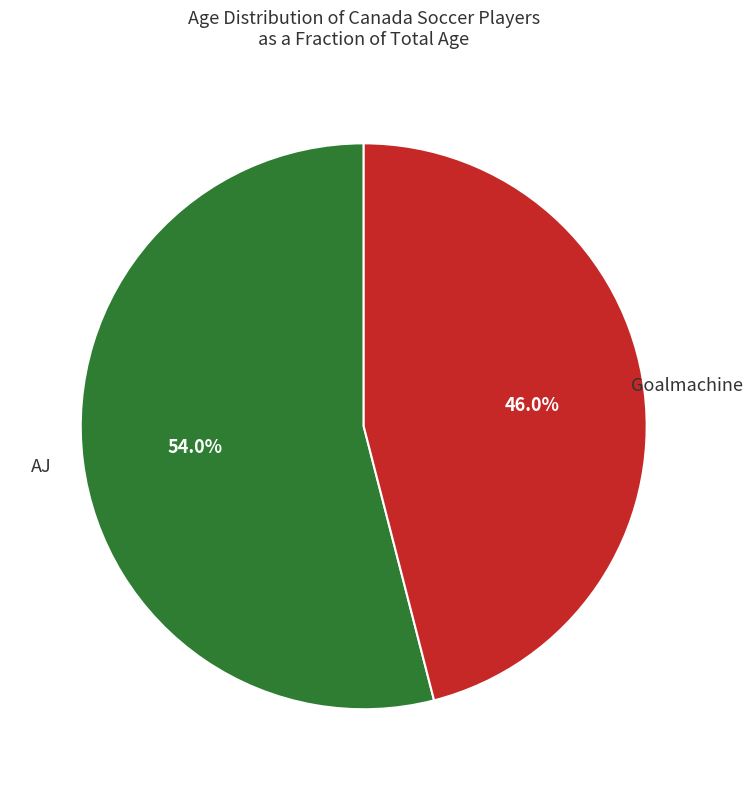

Is there a majority slice in this chart?

Yes